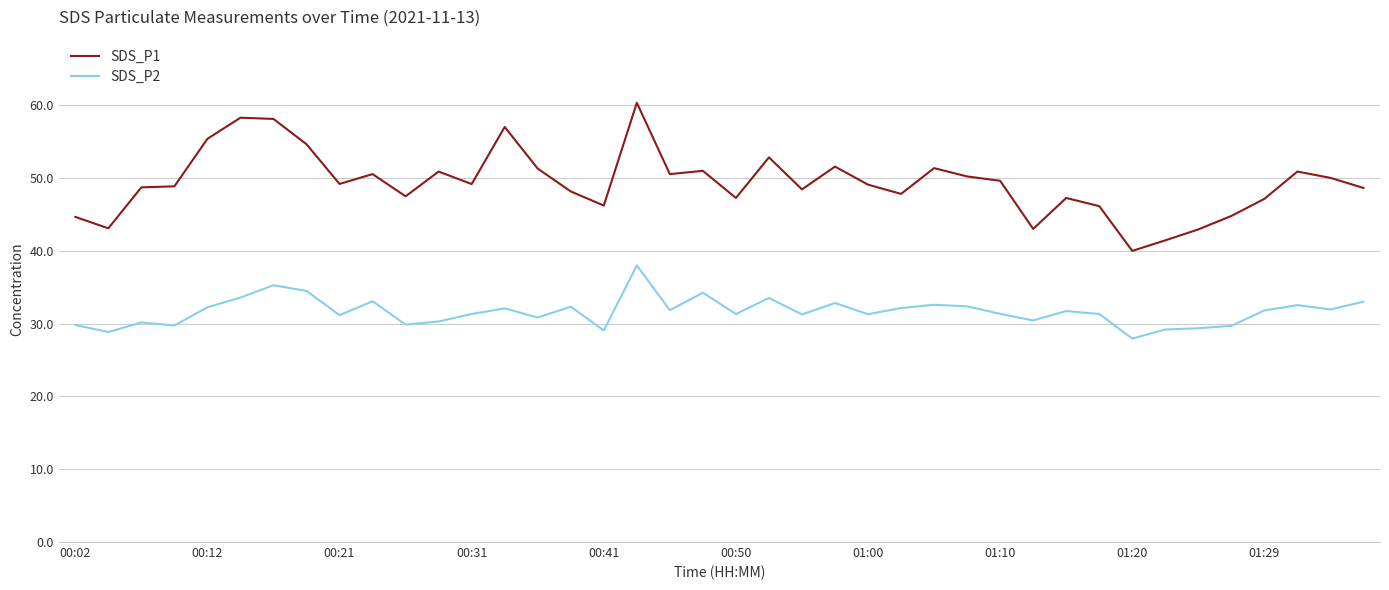

Which series has the largest range (max minus min)?

SDS_P1